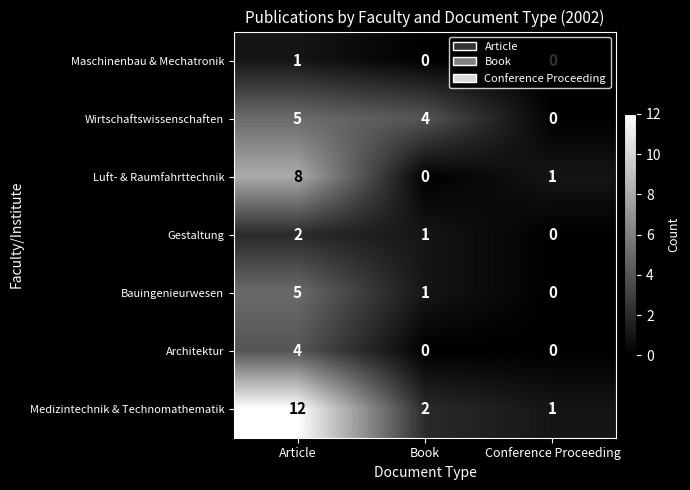

How many distinct data groups are displayed?

7